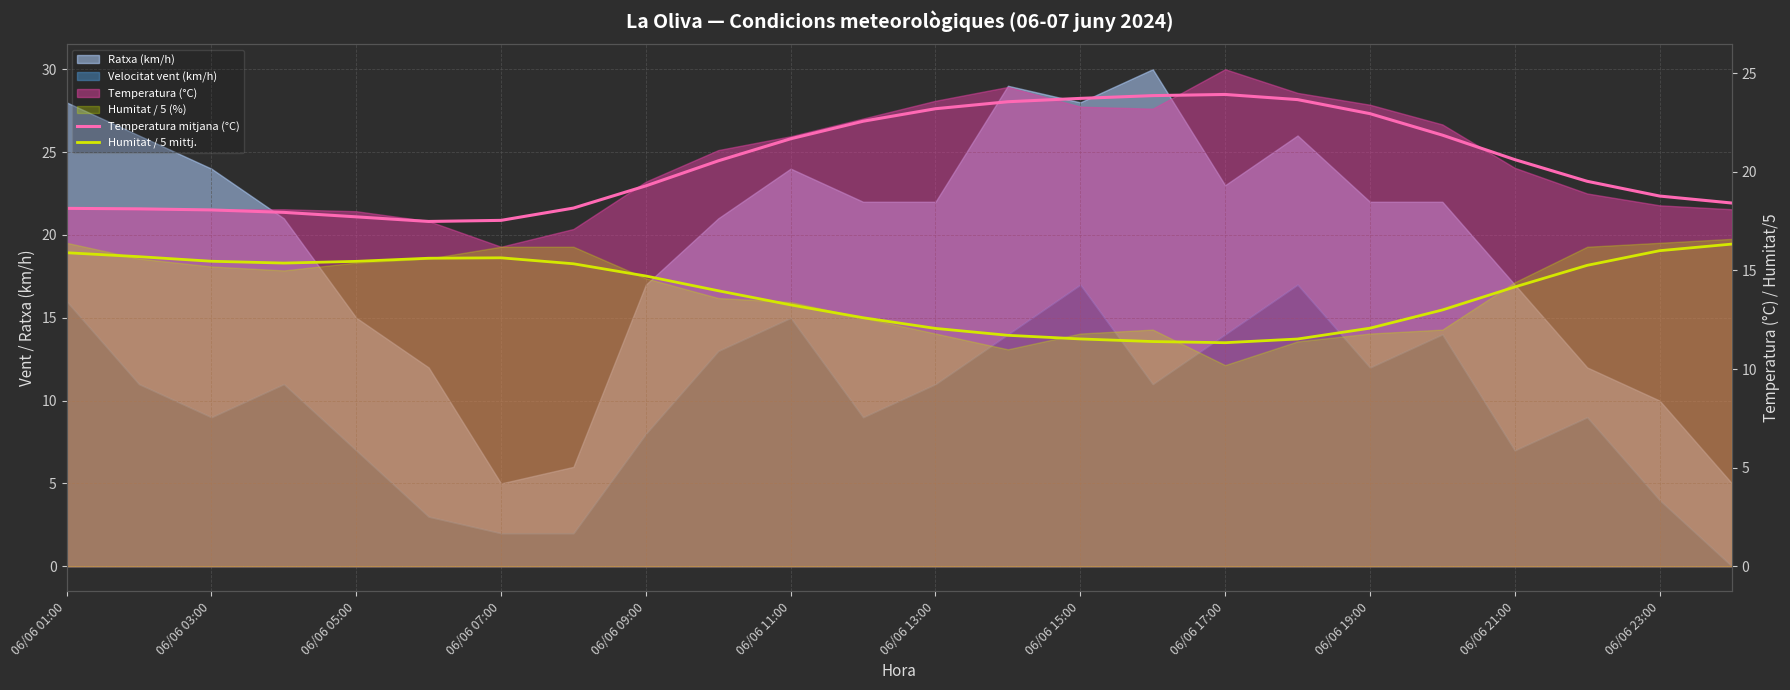

What is the value of the Humitat / 5 mittj. point at the 7th from the left?

15.6